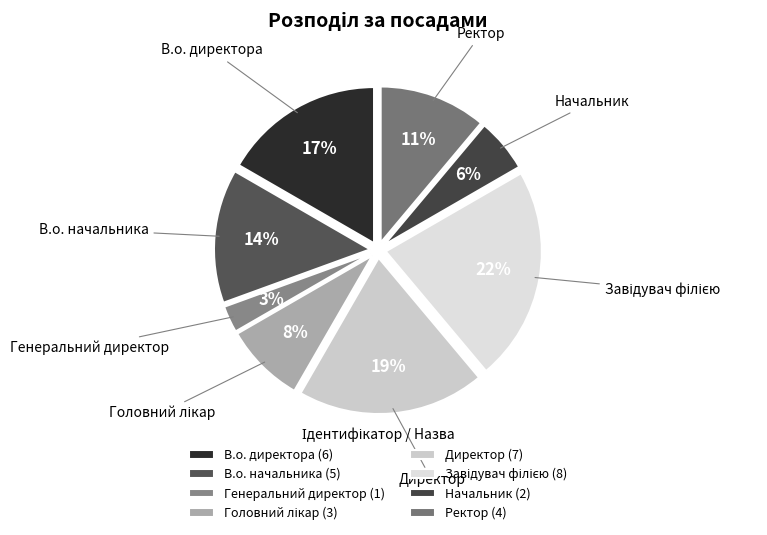

How many slices are in this pie chart?

8